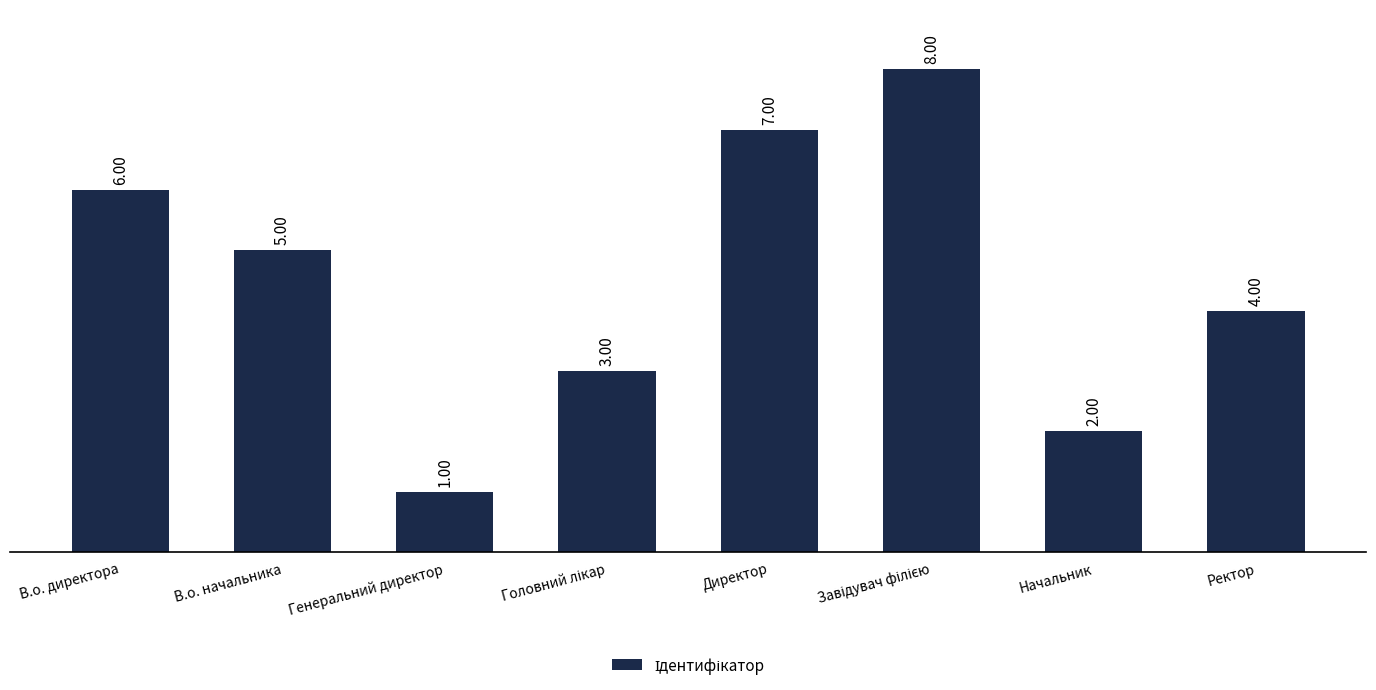

What is the label of the 2nd bar from the right?

Начальник